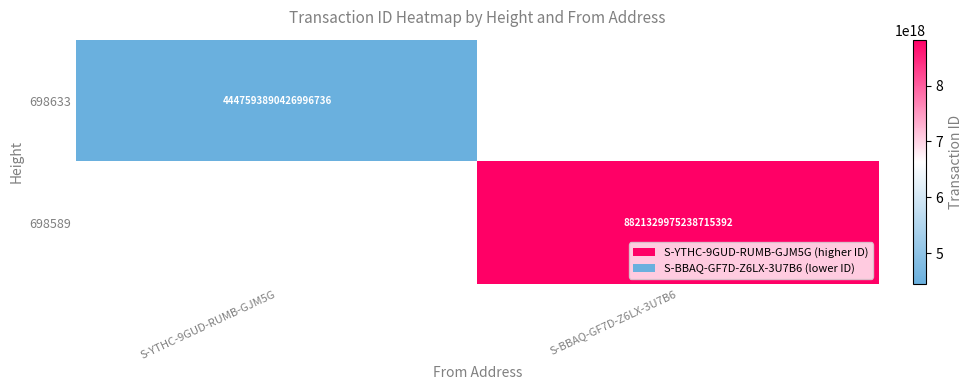

True or false: 698589 has a value of 13724990419612051456 at S-BBAQ-GF7D-Z6LX-3U7B6.

False